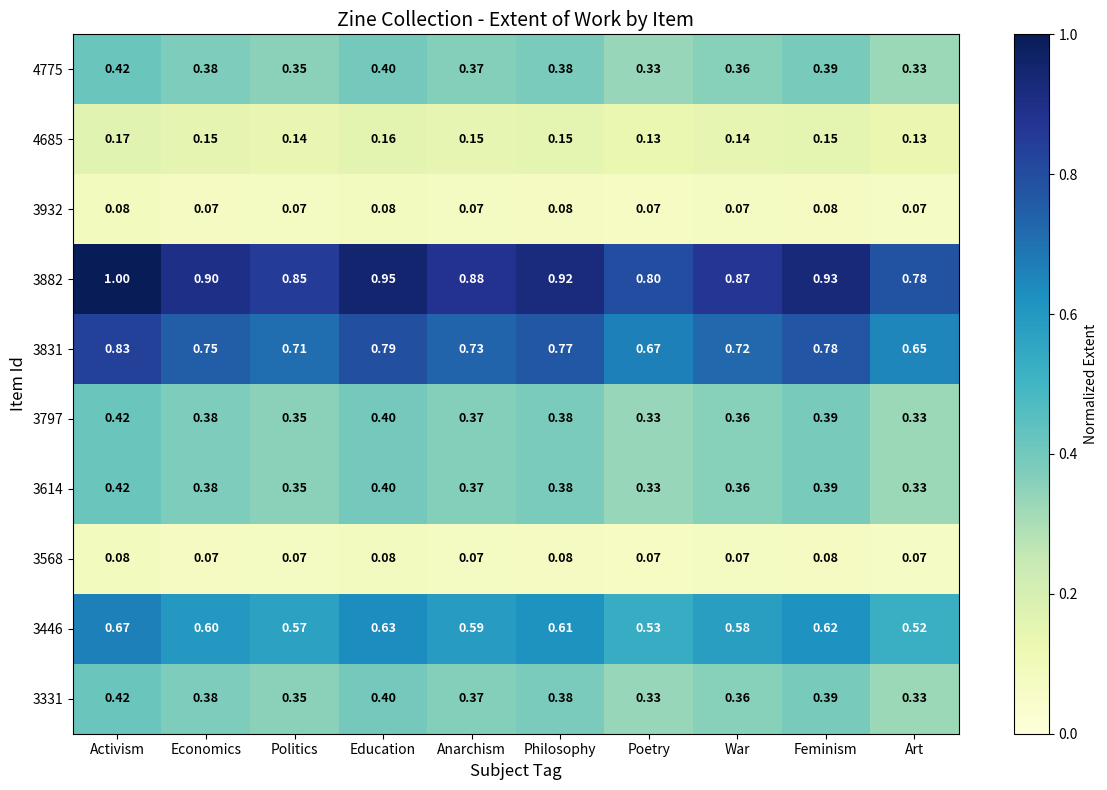

Which label corresponds to the largest value in the chart?

Activism